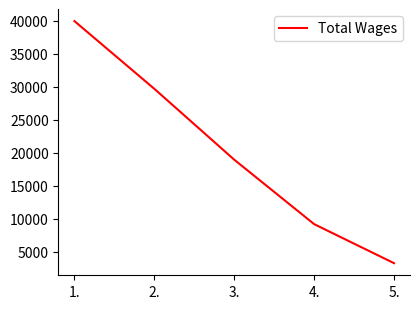

At which label is the value closest to 21625?

3.